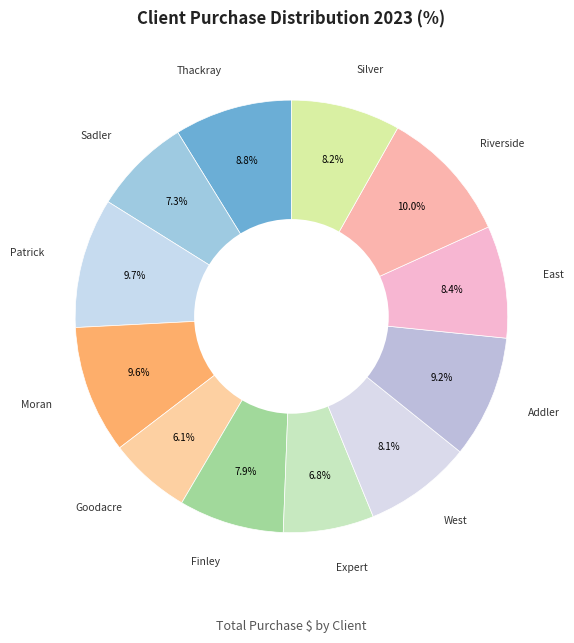

How many slices are in this pie chart?

12